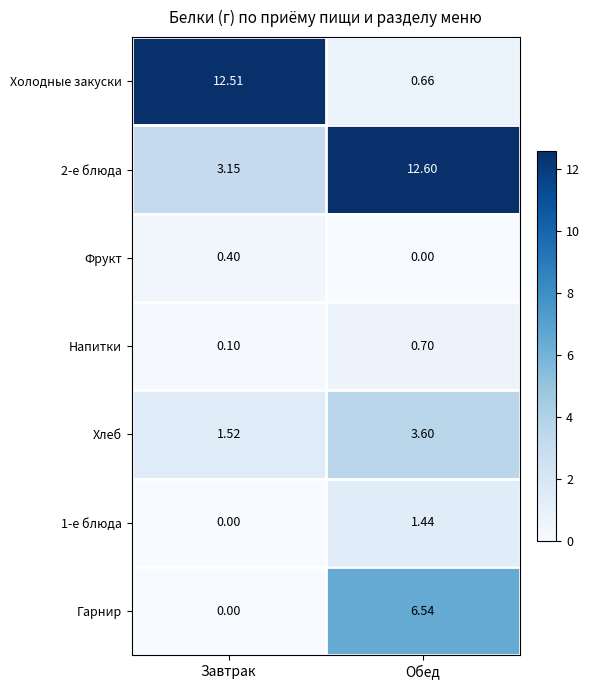

At which category does the chart reach its peak across all series?

Обед